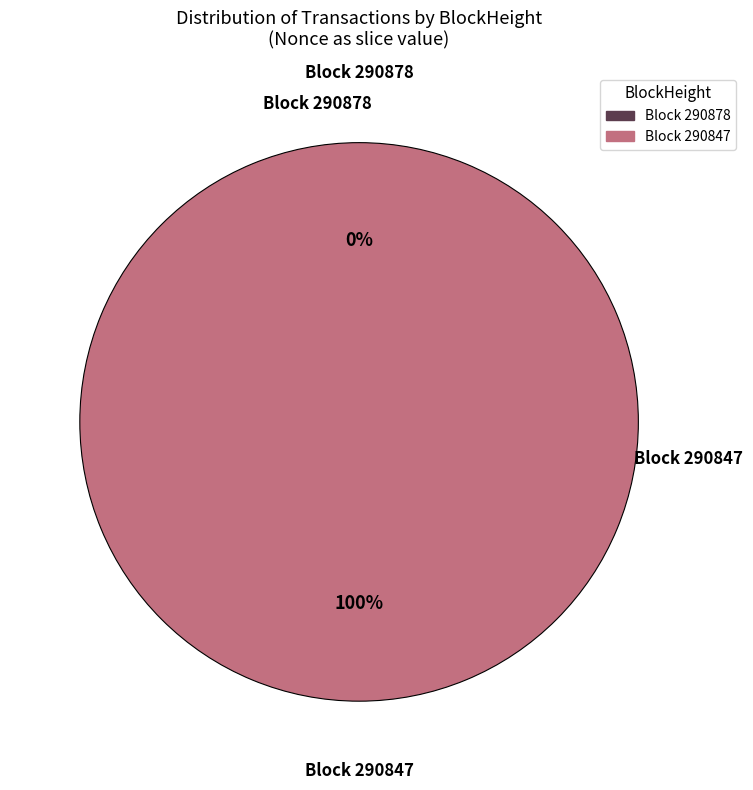

What is the smallest slice in the pie chart?

290878